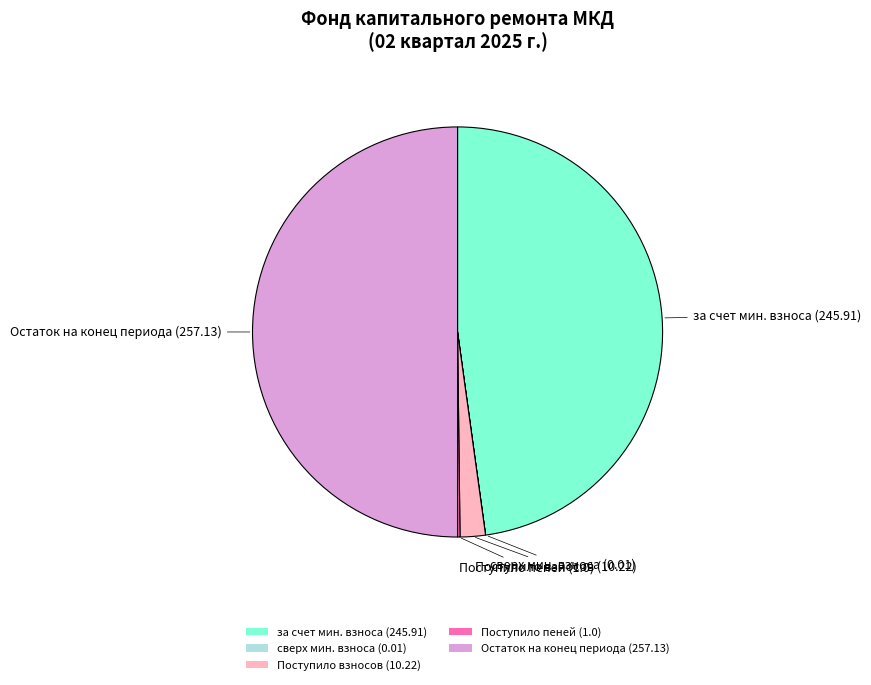

Combined, do Остаток на конец периода (257.13) and за счет мин. взноса (245.91) account for over 50%?

Yes